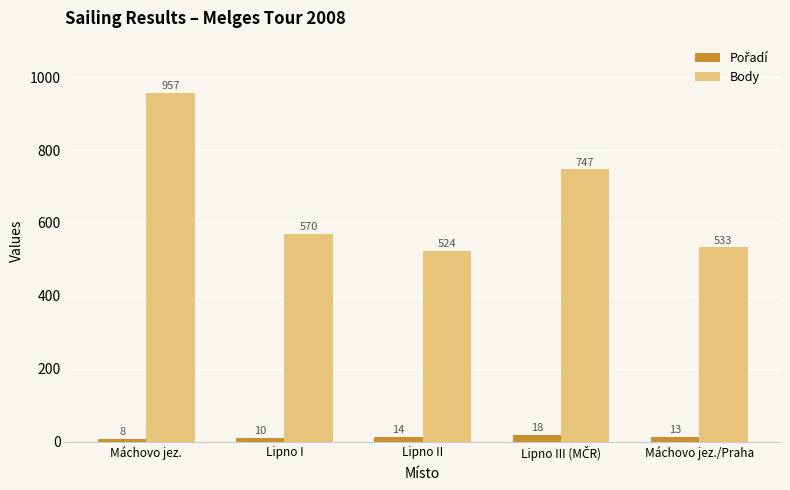

Where does the Body series first go above 570?

Máchovo jez.